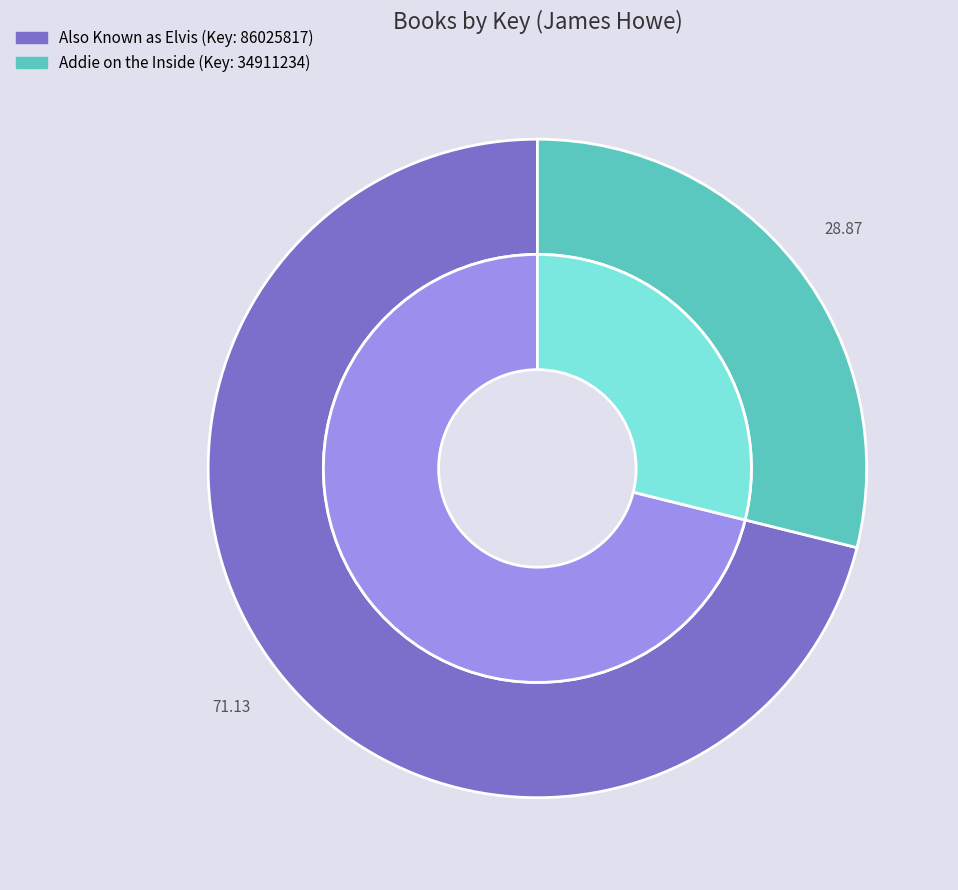

To the nearest percent, what percentage of the pie is Also Known as Elvis?

71%